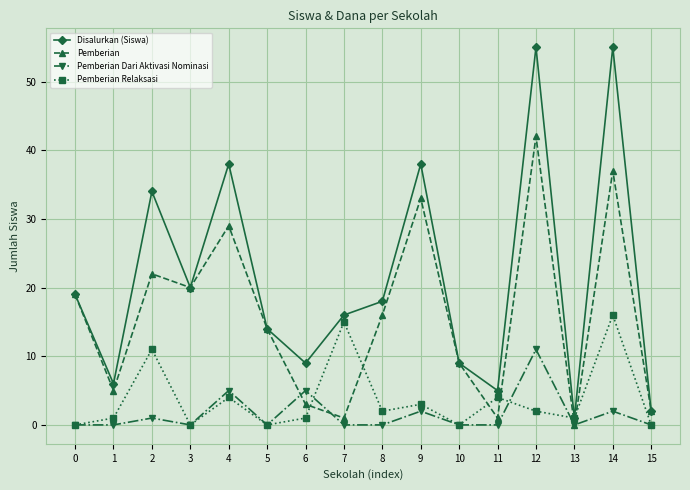

Between 2 and 11, which series saw the biggest shift?

Disalurkan (Siswa)